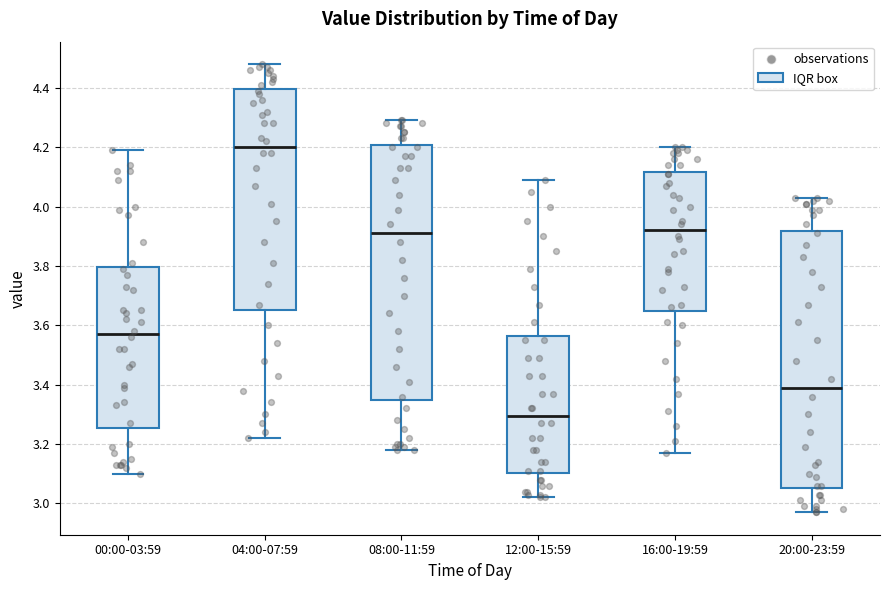

Reading left to right, read every box against the y-axis: the position of its median line, the range the box covers, and the ends of its whiskers. The values are not printed on the chart, so give them approximately, as read against the axis.

00:00-03:59: median 3.58, box 3.26 to 3.80, whiskers 3.10 to 4.20
04:00-07:59: median 4.20, box 3.66 to 4.40, whiskers 3.22 to 4.48
08:00-11:59: median 3.92, box 3.36 to 4.20, whiskers 3.18 to 4.30
12:00-15:59: median 3.30, box 3.10 to 3.56, whiskers 3.02 to 4.10
16:00-19:59: median 3.92, box 3.64 to 4.12, whiskers 3.18 to 4.20
20:00-23:59: median 3.40, box 3.06 to 3.92, whiskers 2.98 to 4.04